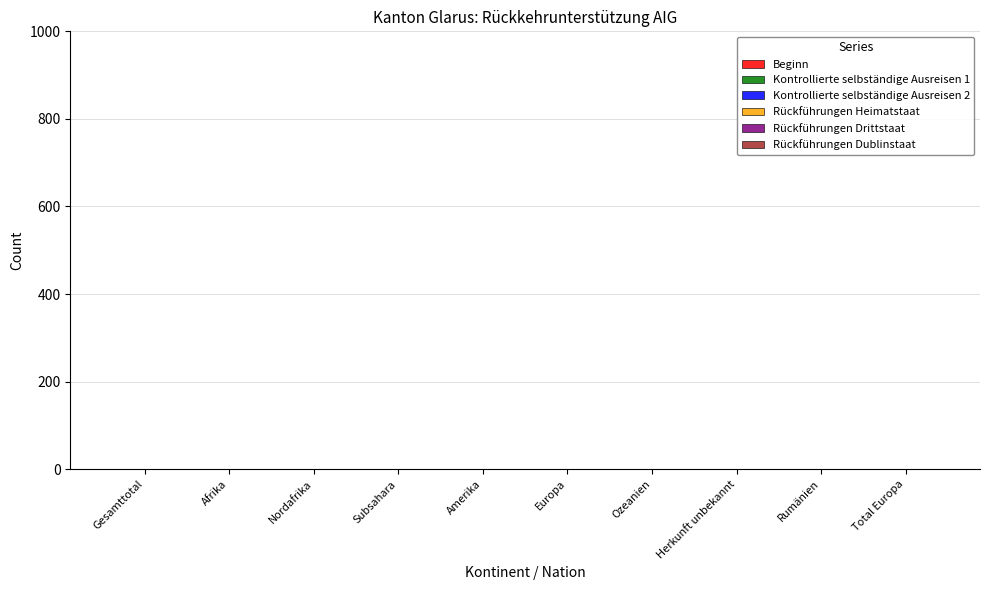

What is the sum of all values?

3